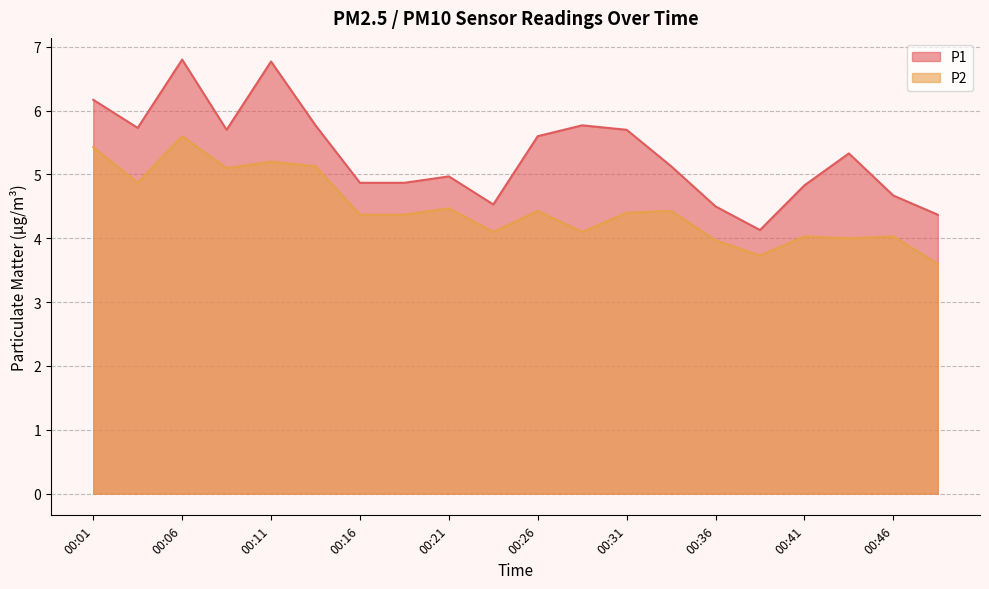

True or false: P1 has a value of 5.8 at 00:28.

True